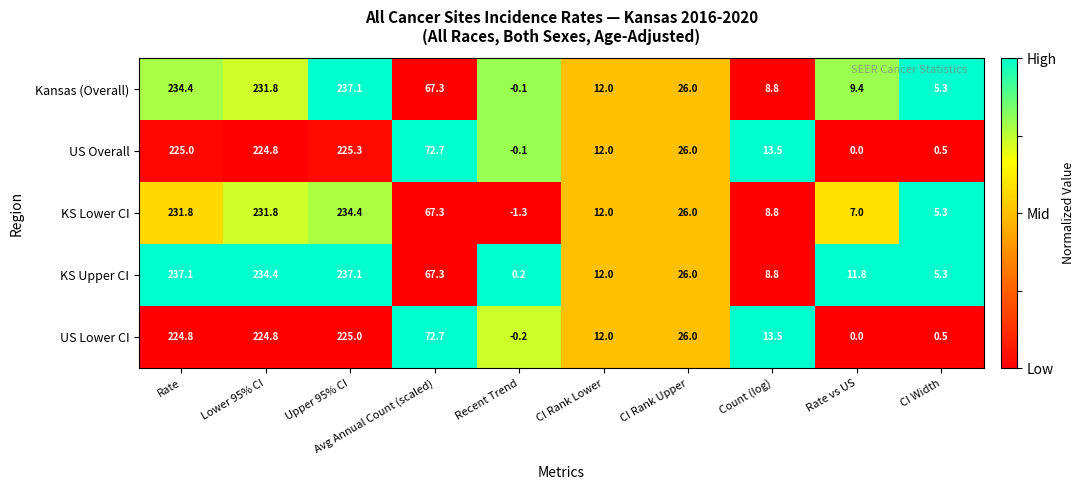

What is the average value of the Kansas (Overall) series?

83.2